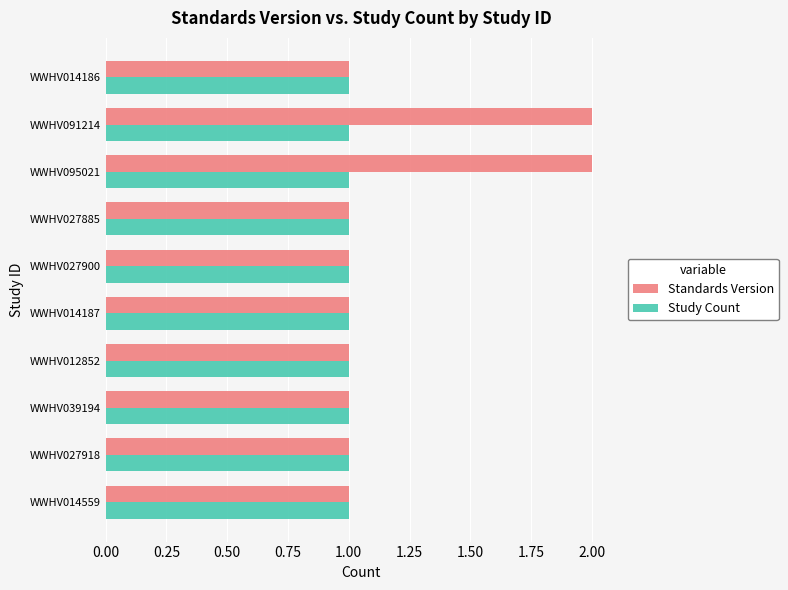

The value of Standards Version at WWHV091214 is 2. True or false?

True